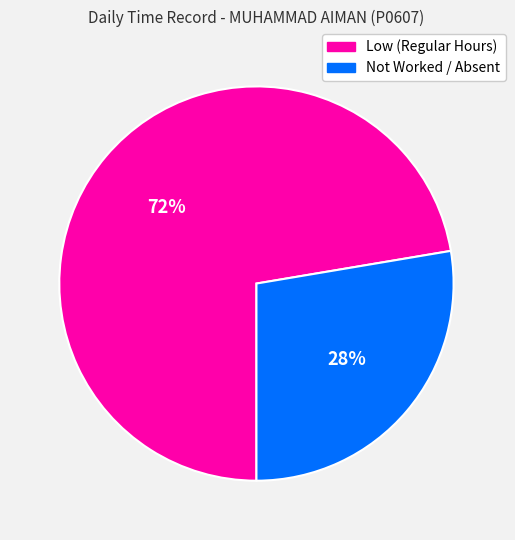

Which slice is the largest?

Low (Regular Hours)